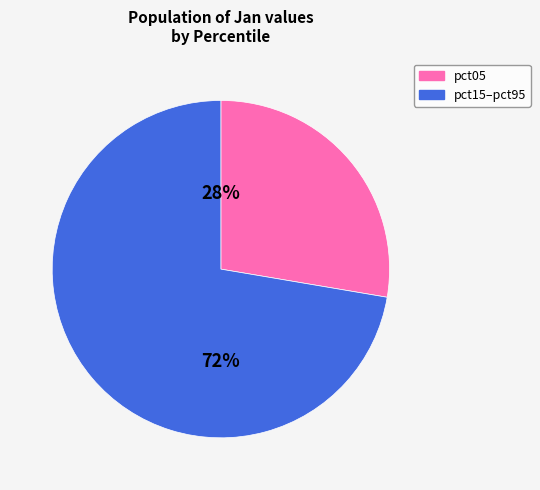

To the nearest percent, what is the average slice percentage?

50%